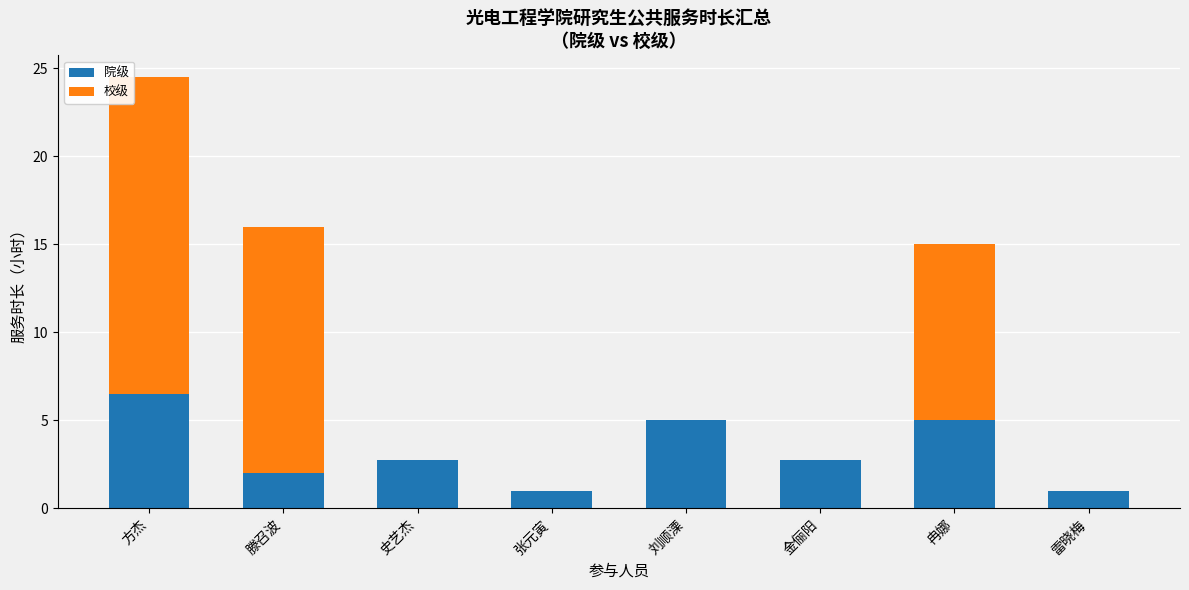

What is the sum of all 院级 values?

26.0